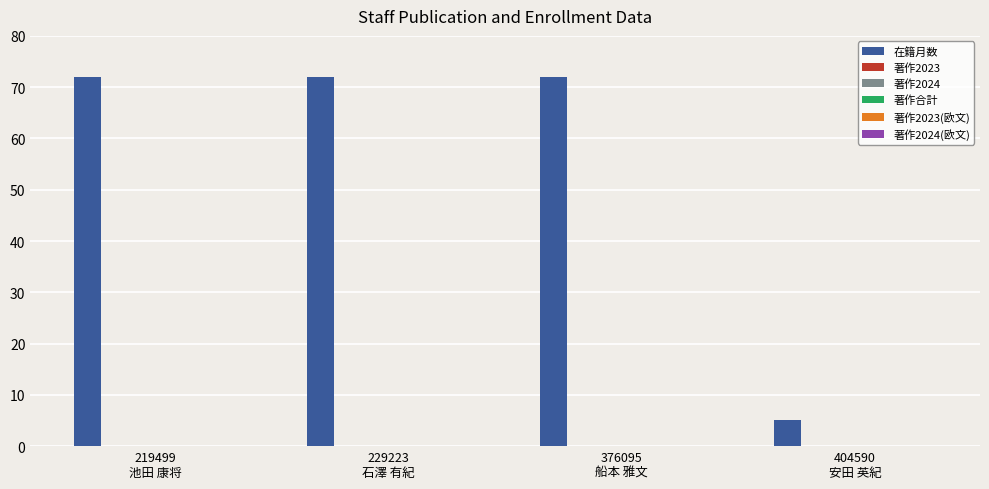

What is the maximum value shown in the chart?

72